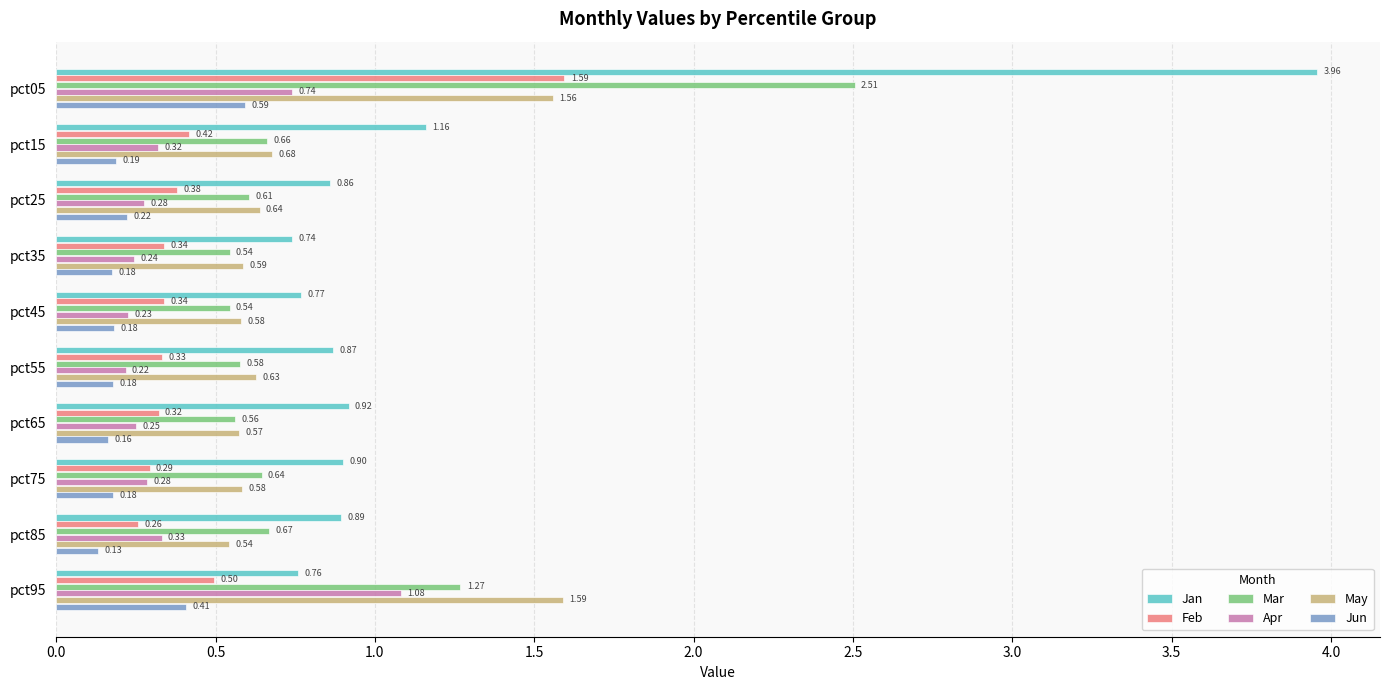

List the labels in order of Jan value, largest first.

pct05, pct15, pct65, pct75, pct85, pct55, pct25, pct45, pct95, pct35